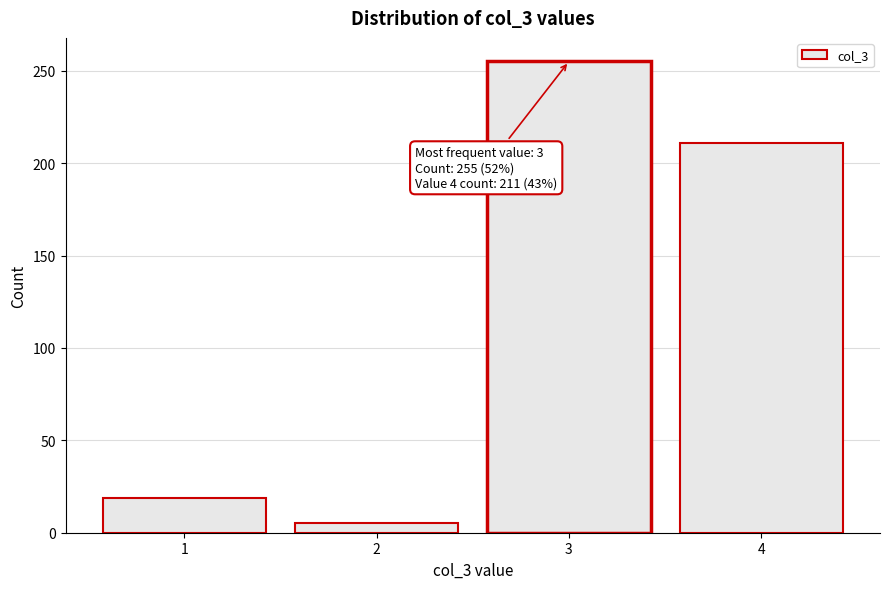

Reading right to left, list all the values displayed in this chart.

4=211	3=255	2=5	1=19